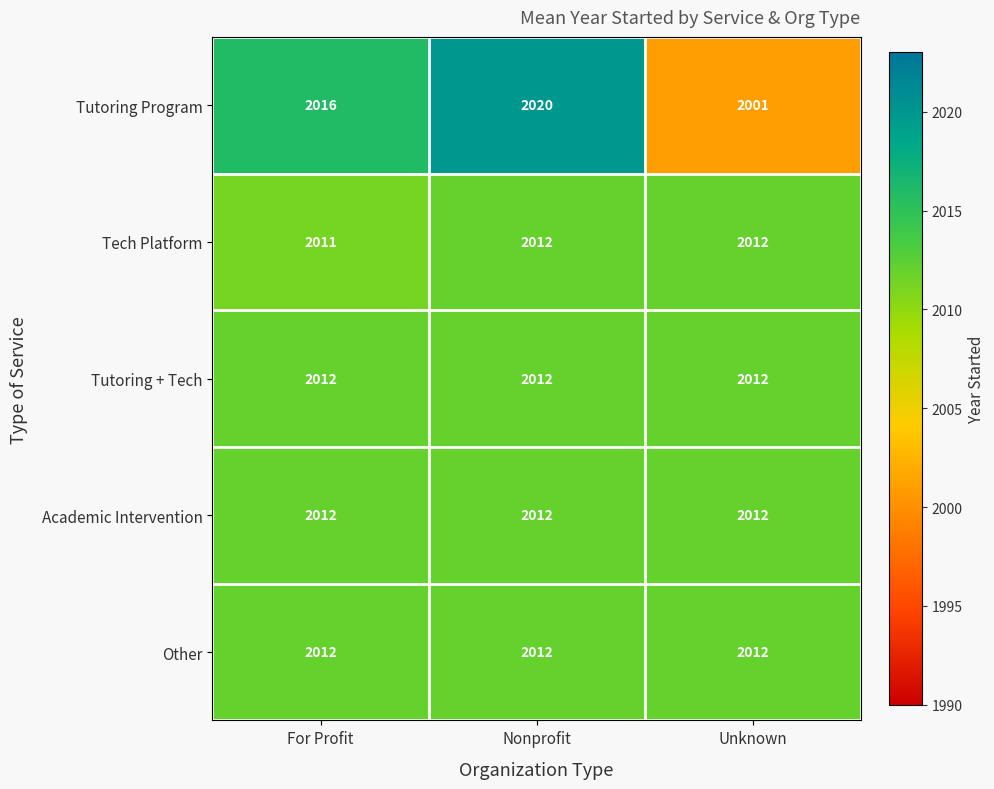

At which category is the sum across all series the highest?

Nonprofit